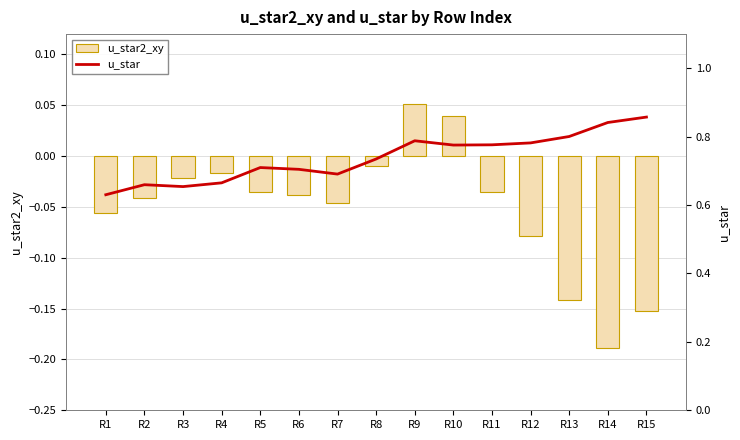

Reading left to right, transcribe all the data shown in this chart.

u_star2_xy: R1=-0.1	R2=-0.0	R3=-0.0	R4=-0.0	R5=-0.0	R6=-0.0	R7=-0.0	R8=-0.0	R9=0.1	R10=0.0	R11=-0.0	R12=-0.1	R13=-0.1	R14=-0.2	R15=-0.2
u_star: R1=0.6	R2=0.7	R3=0.7	R4=0.7	R5=0.7	R6=0.7	R7=0.7	R8=0.7	R9=0.8	R10=0.8	R11=0.8	R12=0.8	R13=0.8	R14=0.8	R15=0.9